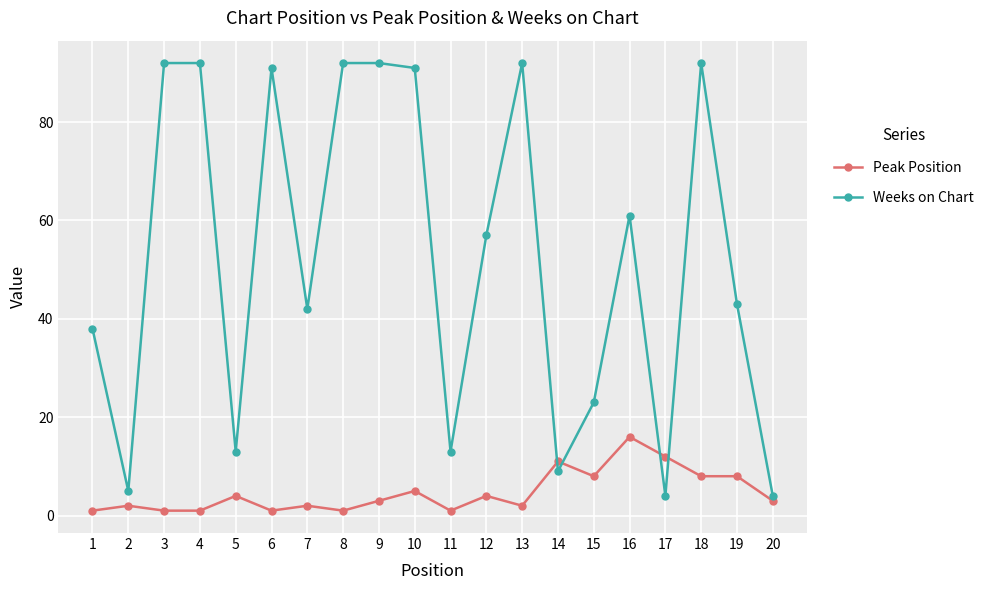

List the series in order of their overall mean, highest first.

Weeks on Chart, Peak Position